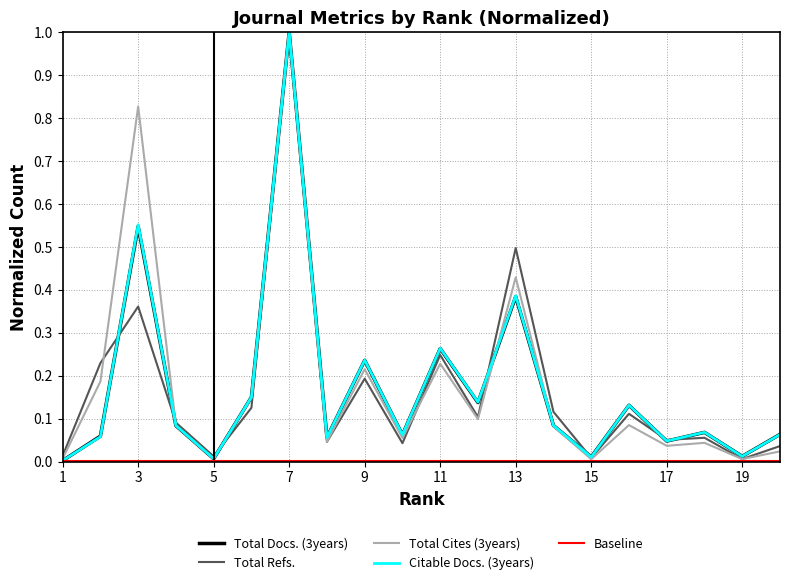

What is the maximum value for Citable Docs. (3years)?

1.0